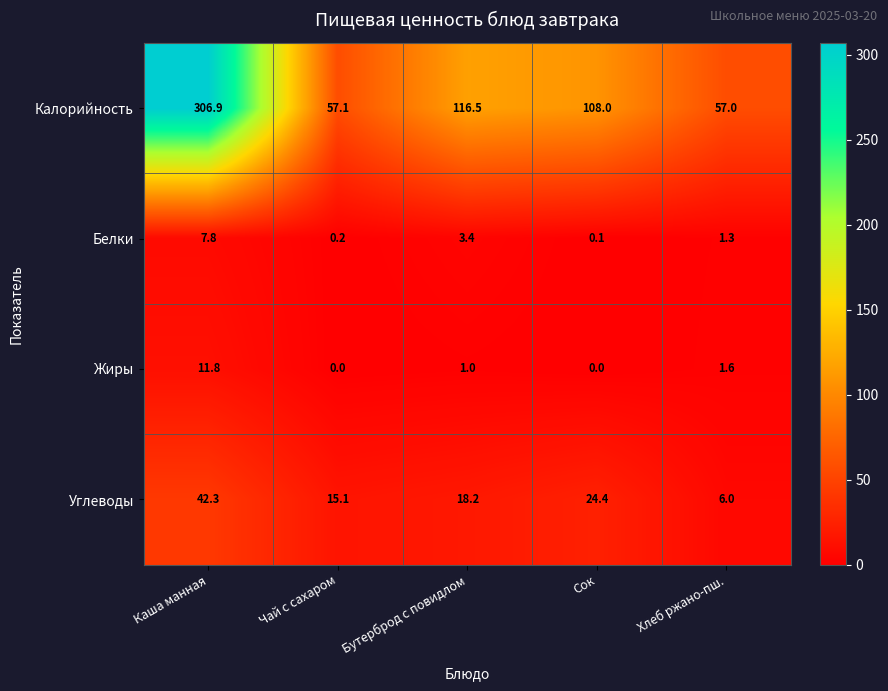

What is the spread (max minus min) of values at Хлеб ржано-пш.?

55.7